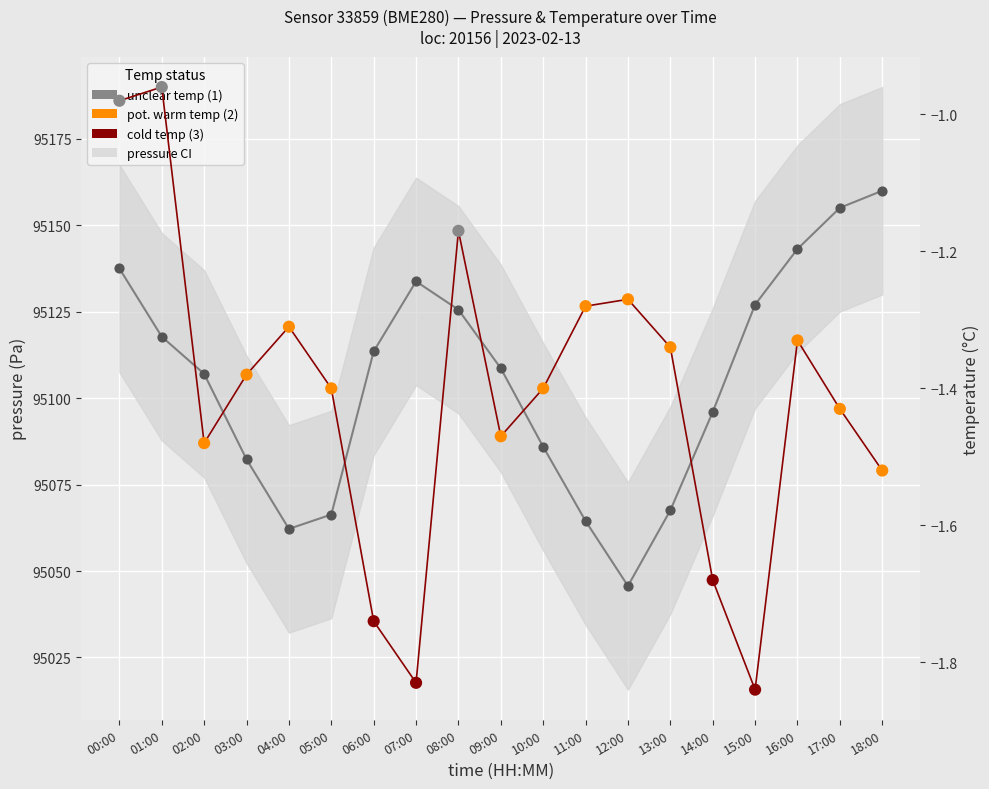

At which category is the sum across all series the highest?

18:00